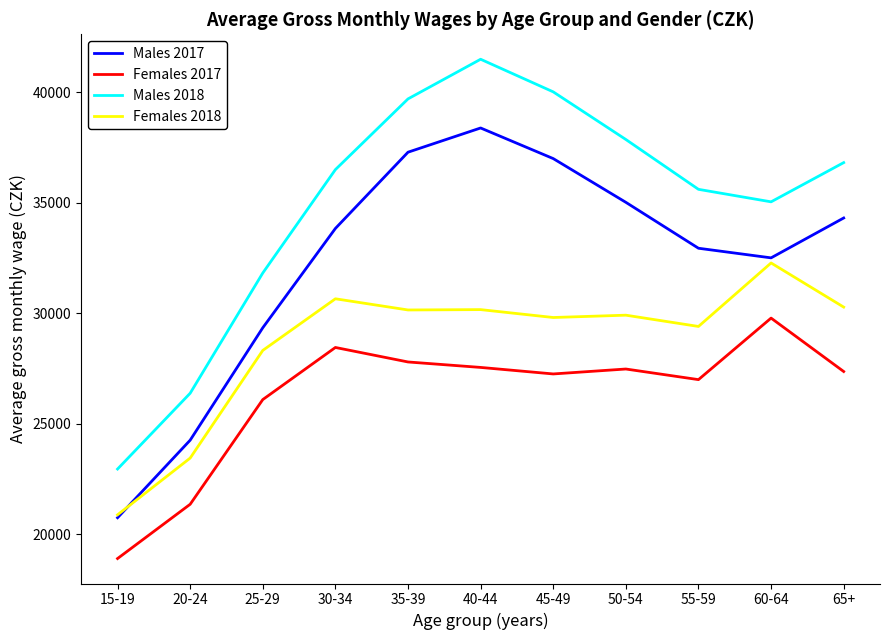

The value of Females 2018 at 60-64 is 32271. True or false?

True